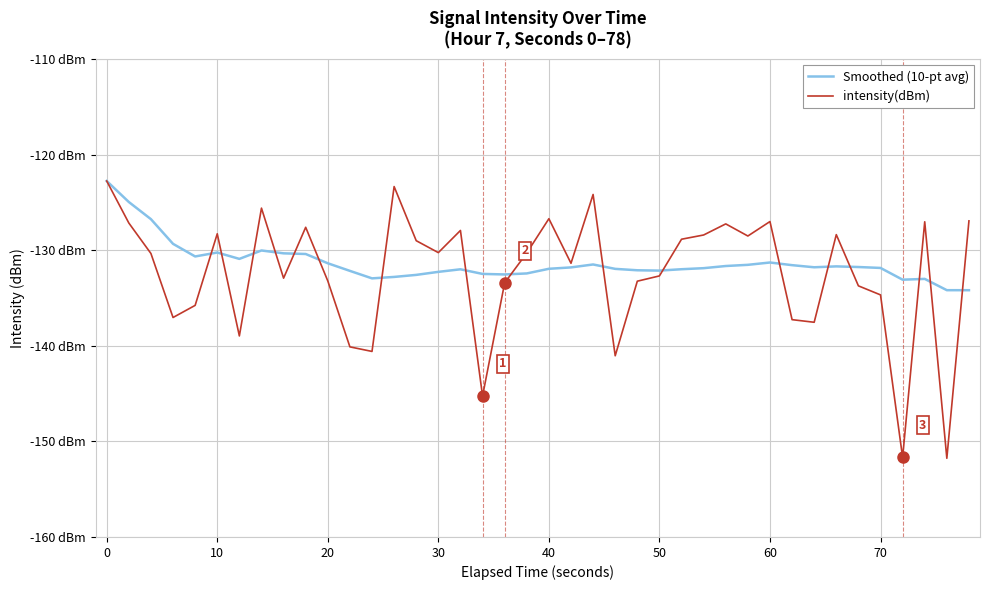

Rank the series by their average value, from highest to lowest.

Smoothed (10-pt avg), intensity(dBm)